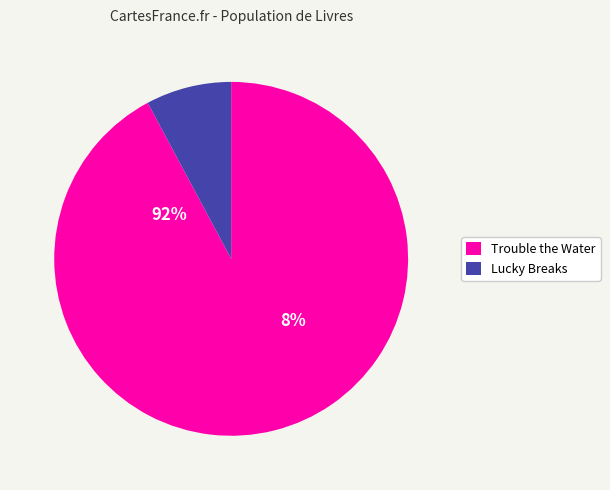

Which category accounts for the majority?

Trouble the Water